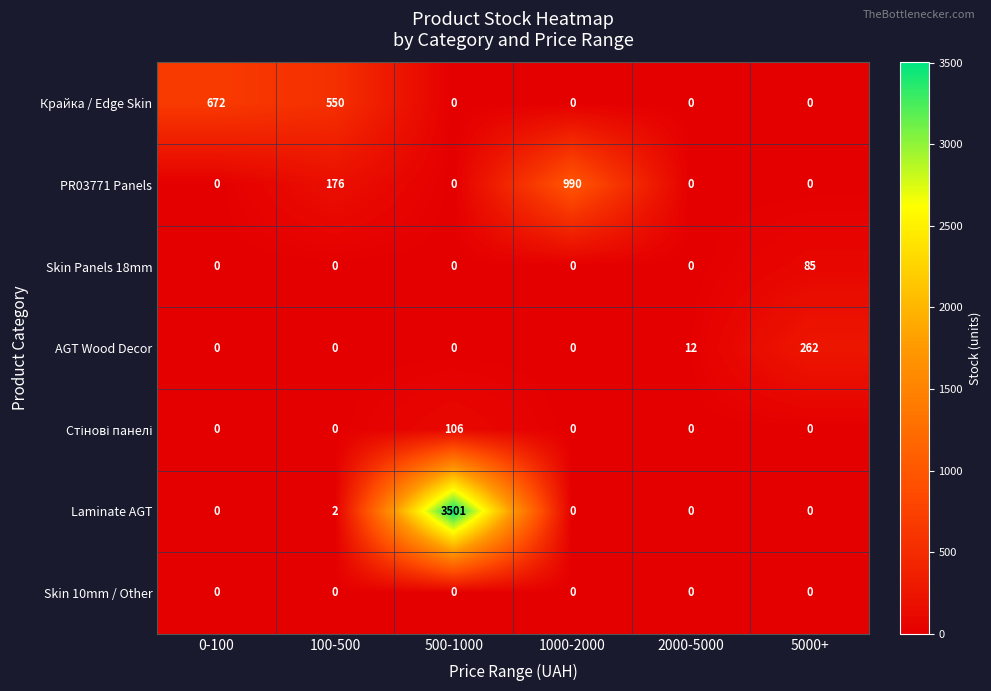

At which label is PR03771 Panels closest to 495?

100-500